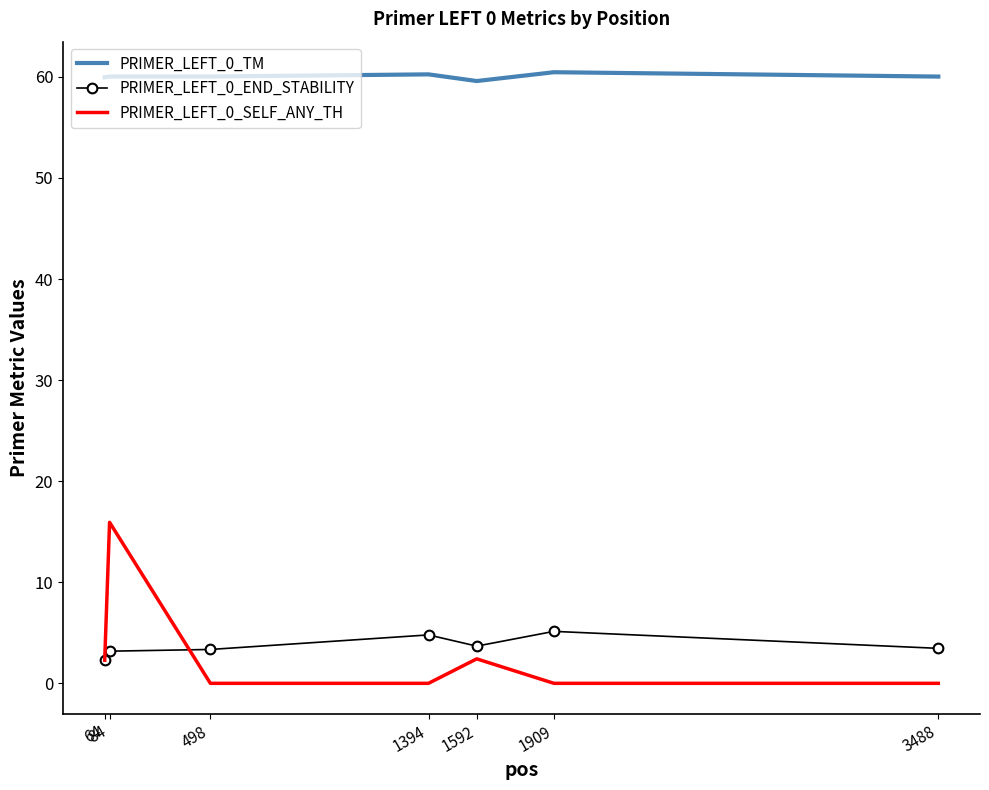

Is it true that PRIMER_LEFT_0_TM equals 60.0 at 84?

True